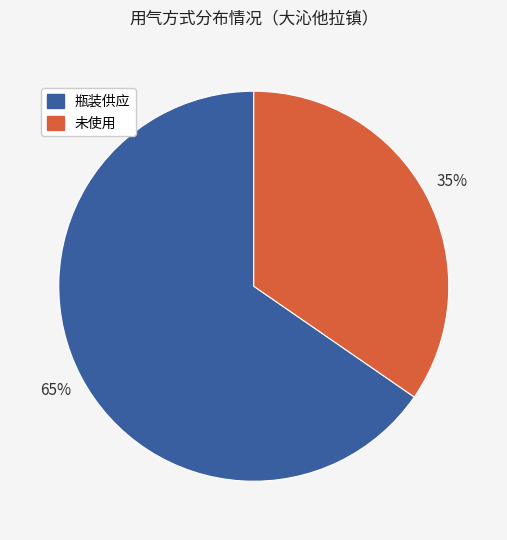

Combined, do 未使用 and 瓶装供应 account for over 50%?

Yes